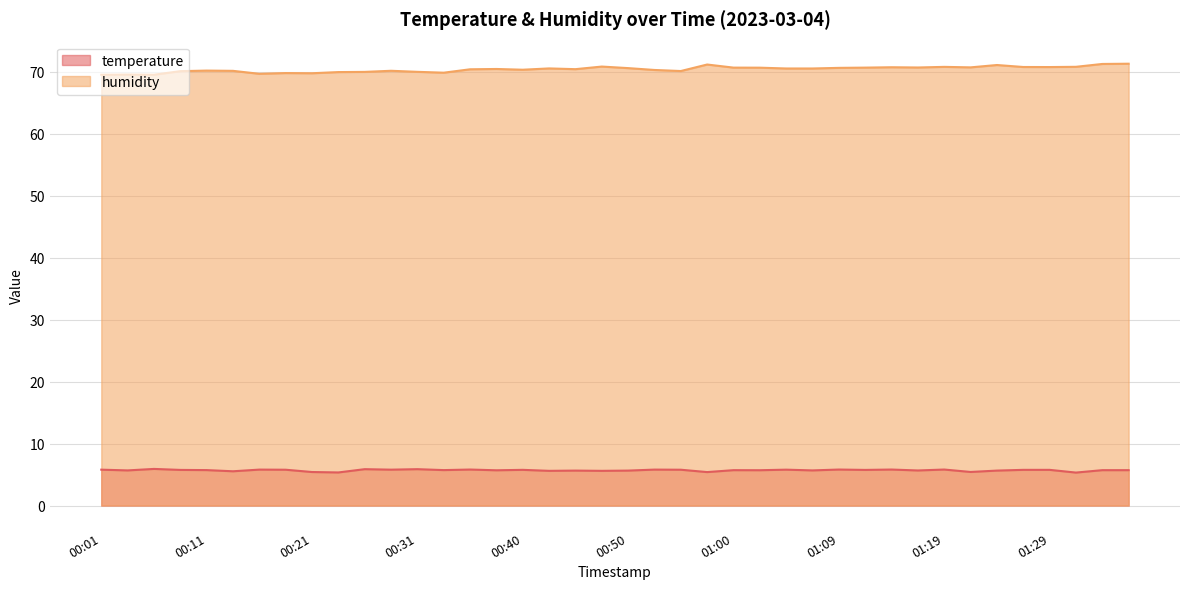

What is the total value across all series at 01:07?

76.2